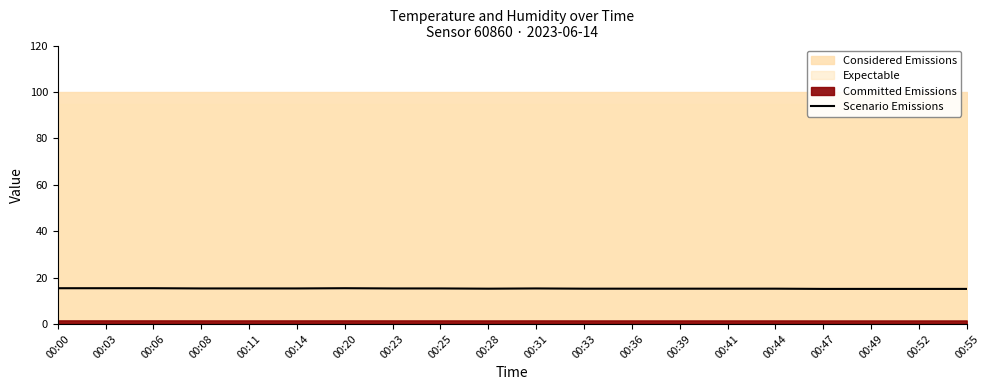

Reading left to right, extract all data points from this chart.

15.4	15.4	15.4	15.3	15.3	15.3	15.4	15.3	15.3	15.2	15.3	15.2	15.2	15.2	15.2	15.2	15.1	15.1	15.1	15.1